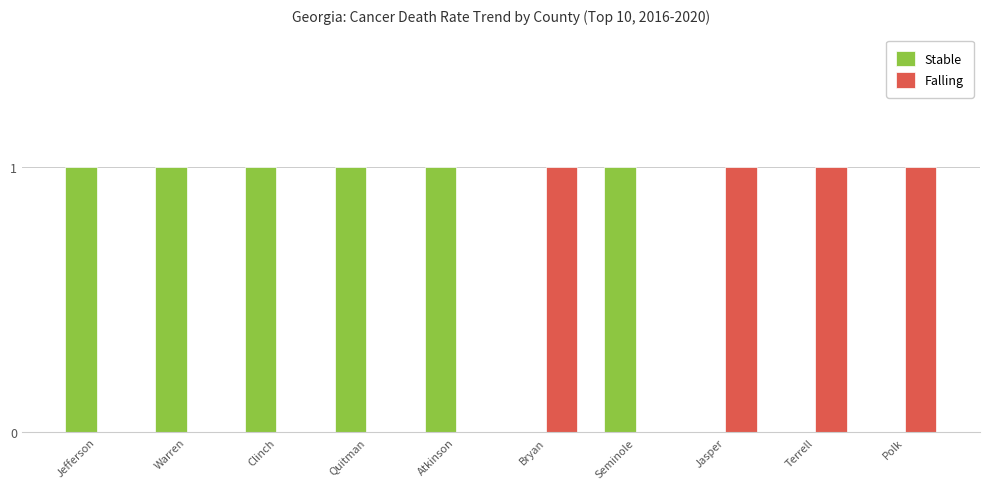

Reading left to right, list all the values displayed in this chart.

Stable: Jefferson=1	Warren=1	Clinch=1	Quitman=1	Atkinson=1	Bryan=0	Seminole=1	Jasper=0	Terrell=0	Polk=0
Falling: Jefferson=0	Warren=0	Clinch=0	Quitman=0	Atkinson=0	Bryan=1	Seminole=0	Jasper=1	Terrell=1	Polk=1